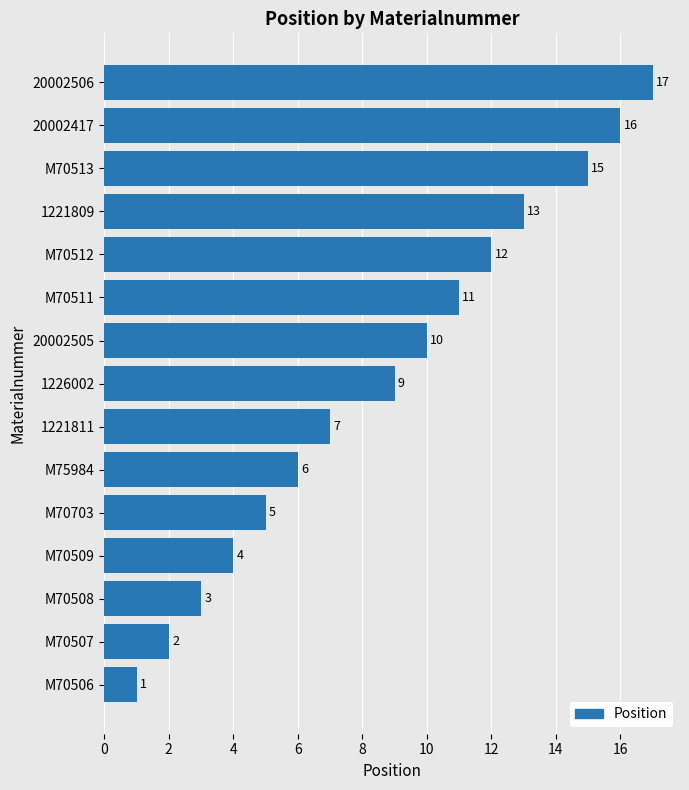

List the labels in order of value, smallest first.

M70506, M70507, M70508, M70509, M70703, M75984, 1221811, 1226002, 20002505, M70511, M70512, 1221809, M70513, 20002417, 20002506